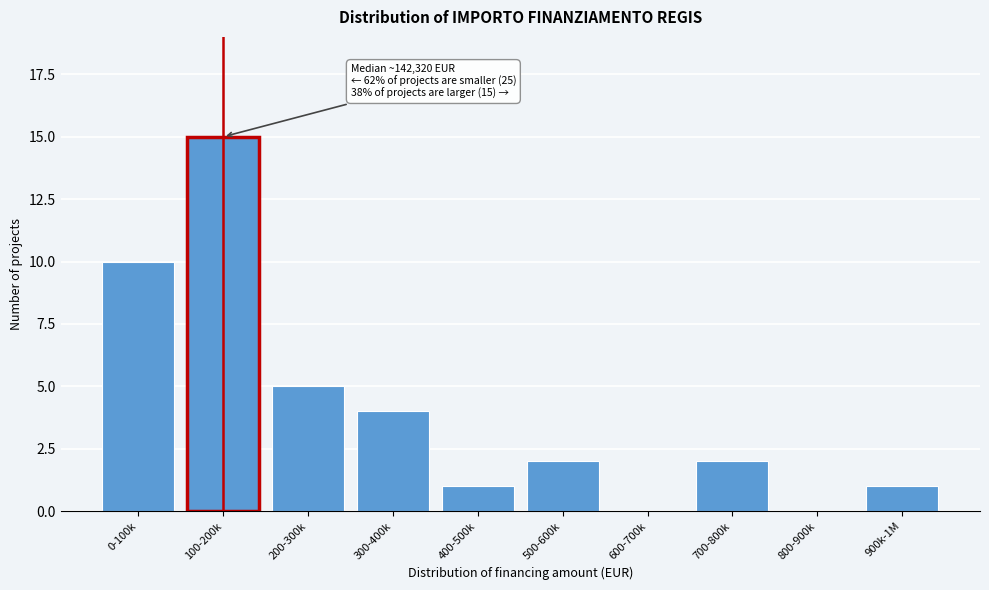

Reading left to right, transcribe all the data shown in this chart.

0-100k=10	100-200k=15	200-300k=5	300-400k=4	400-500k=1	500-600k=2	600-700k=0	700-800k=2	800-900k=0	900k-1M=1